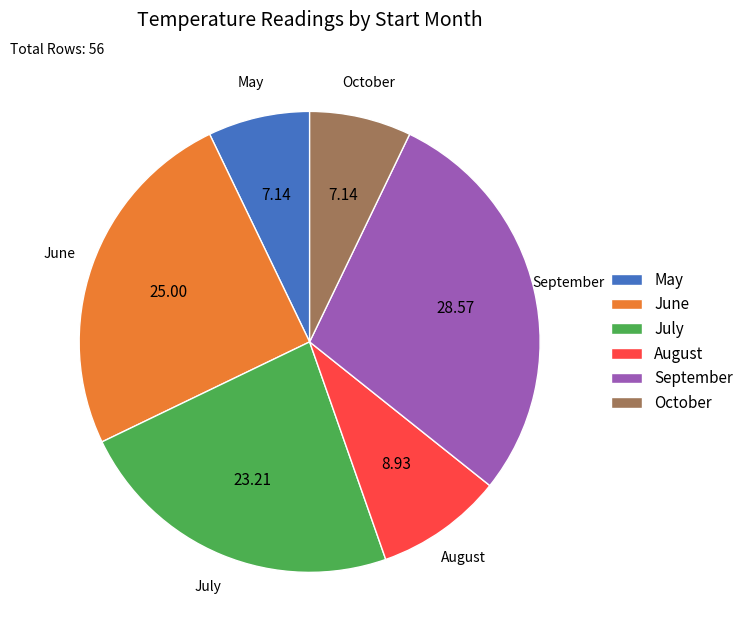

Is there a majority slice in this chart?

No